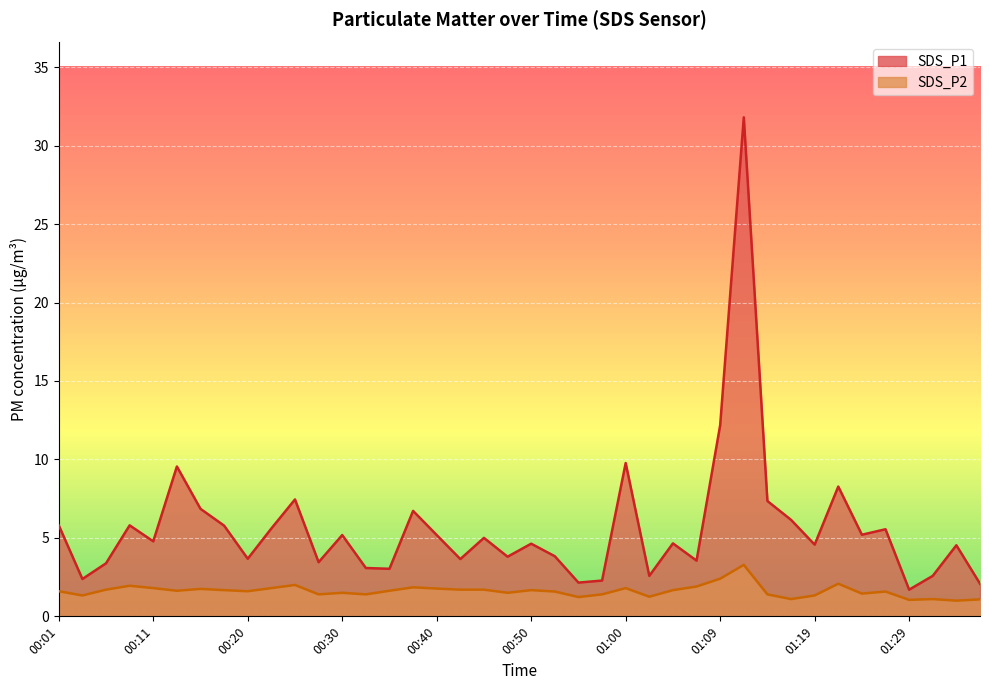

List the series in order of their peak value, lowest first.

SDS_P2, SDS_P1